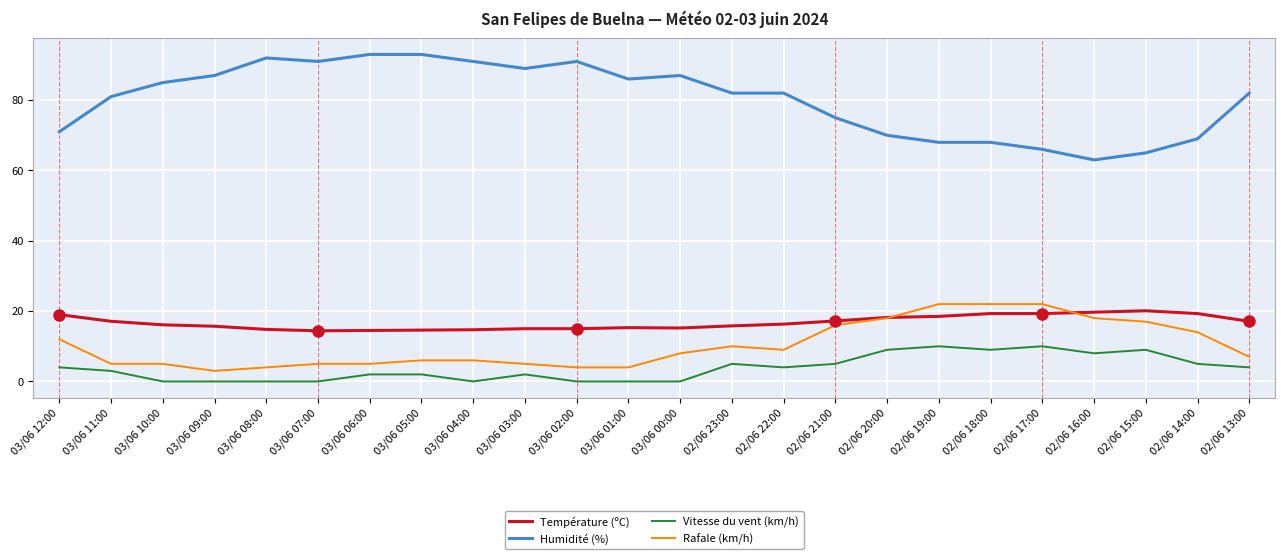

How many lines are shown in the chart?

4